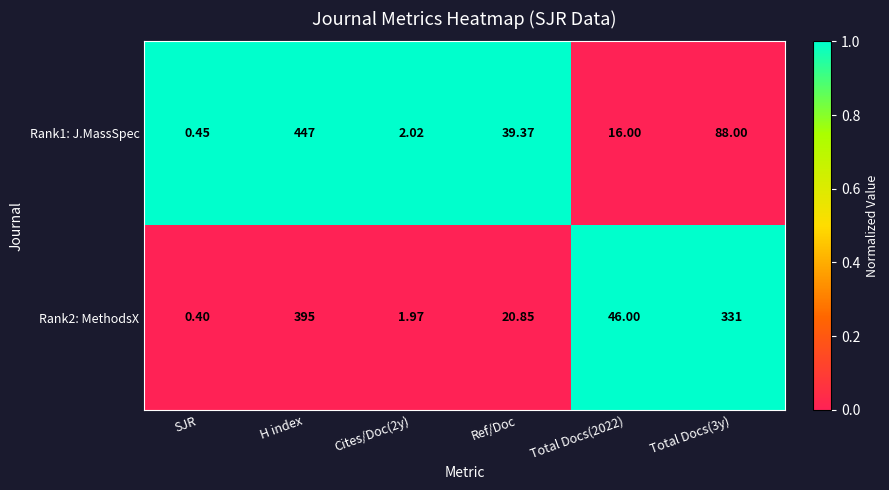

How many values in the Rank2: MethodsX series are below 46?

3